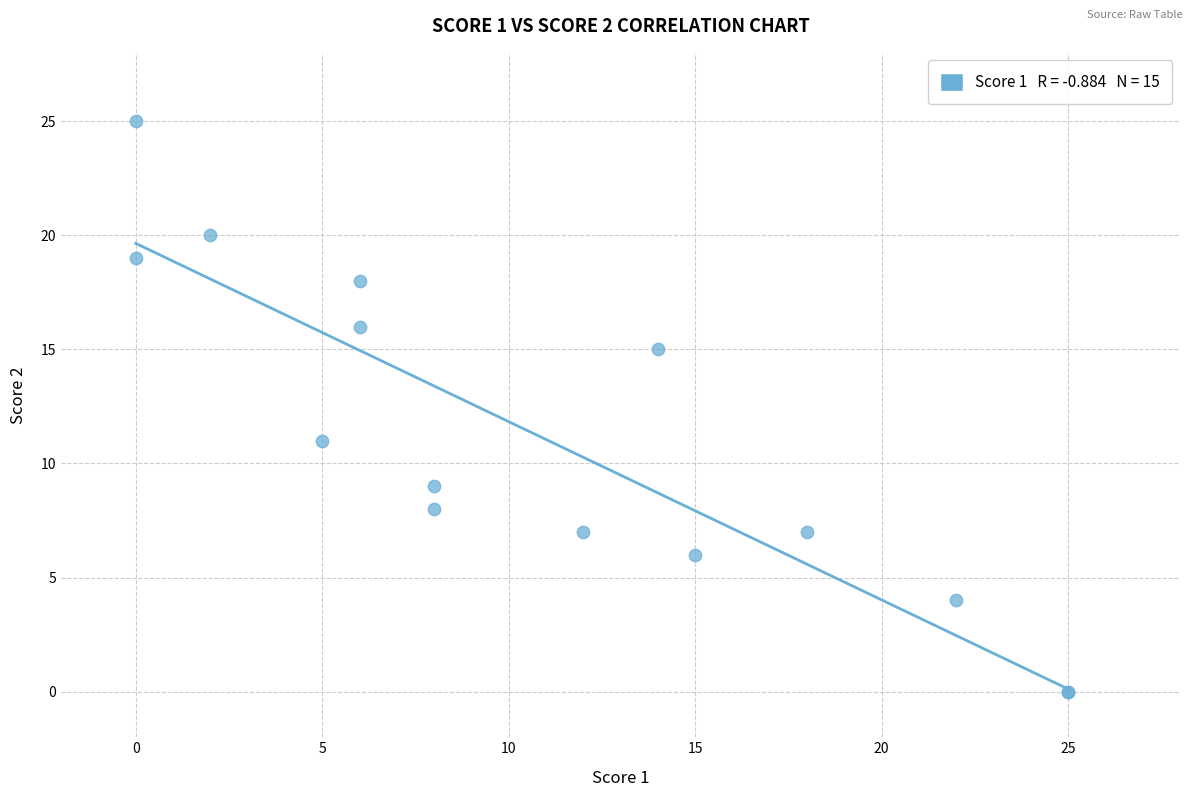

What Y value in the scatter plot is closest to 12?

11